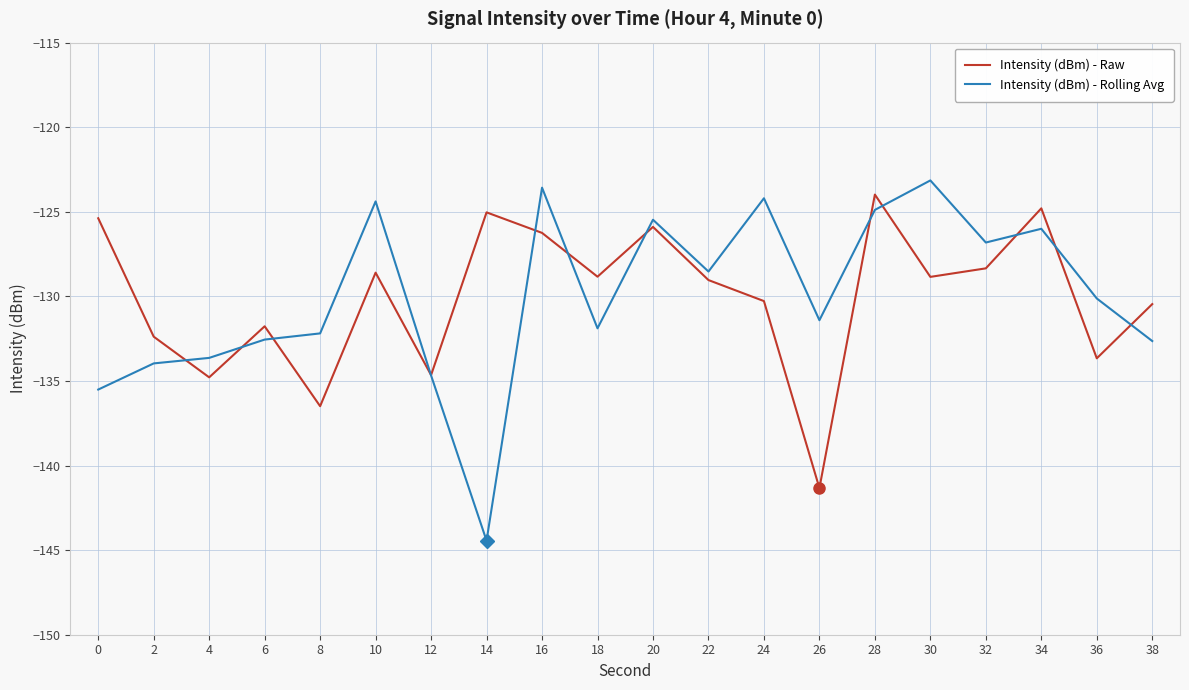

What is the approximate value of Intensity (dBm) - Rolling Avg at 18?

-131.9